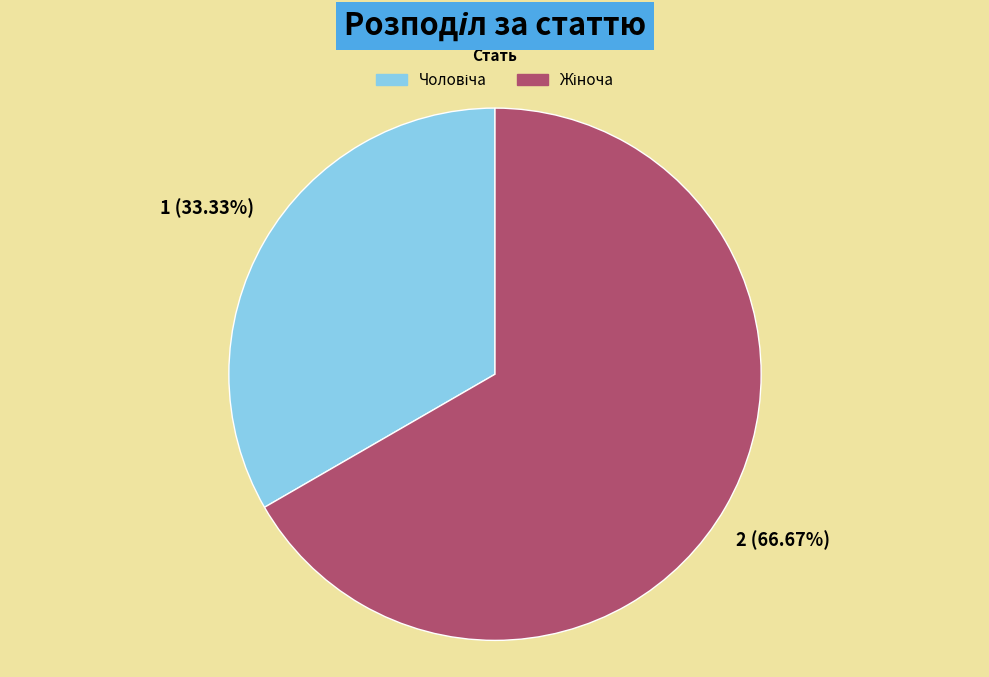

How many slices are in this pie chart?

2